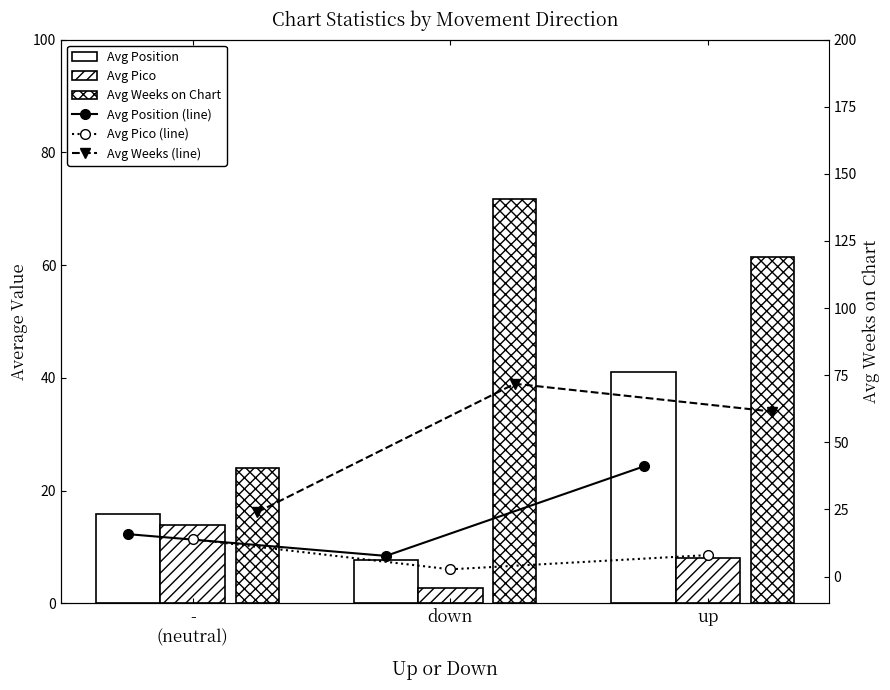

Is it true that Avg Position (line) equals 41.0 at up?

True